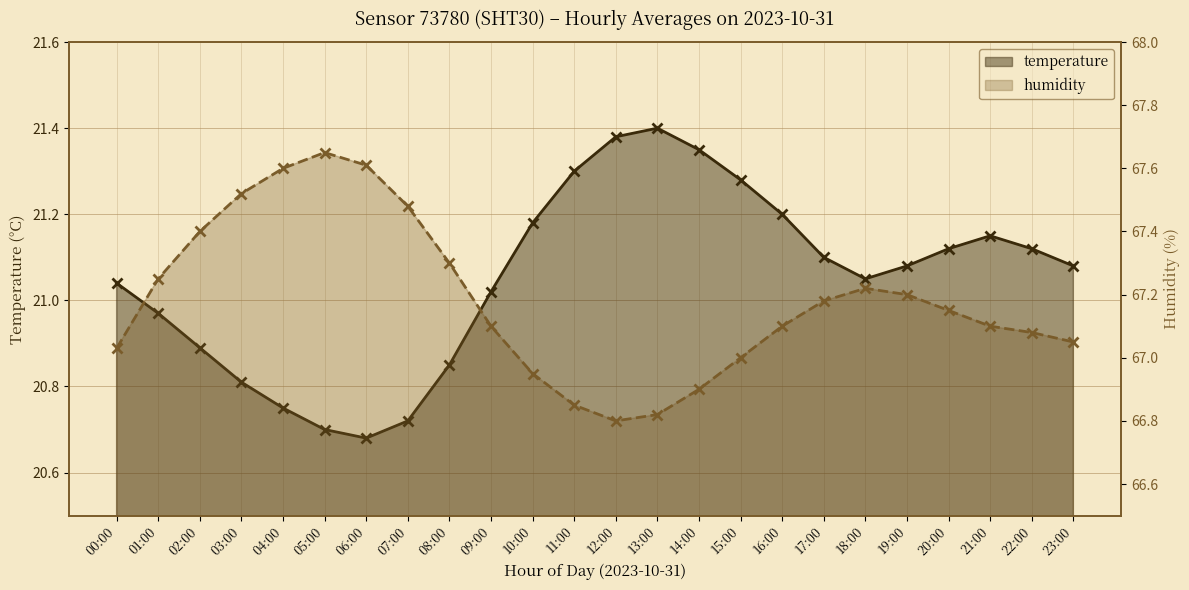

What is the spread (max minus min) of values at 17:00?

46.1